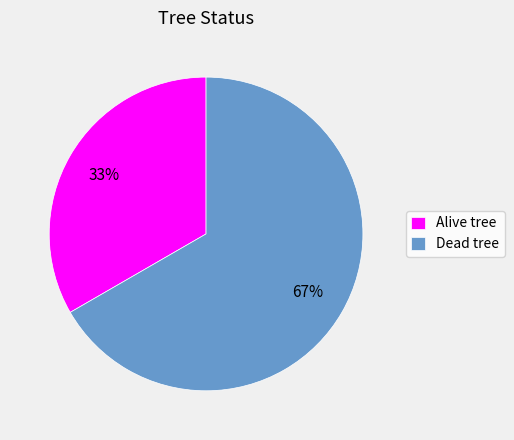

Which category has the biggest portion of the pie?

Dead tree